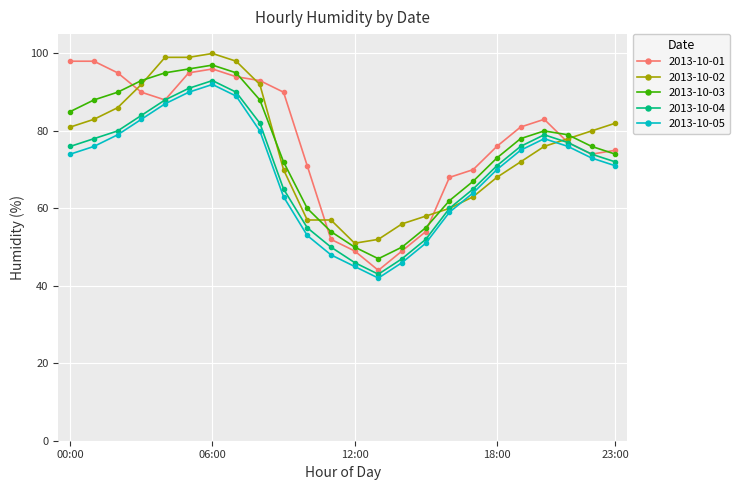

After their last crossing, which series has the higher values: 2013-10-02 or 2013-10-03?

2013-10-02